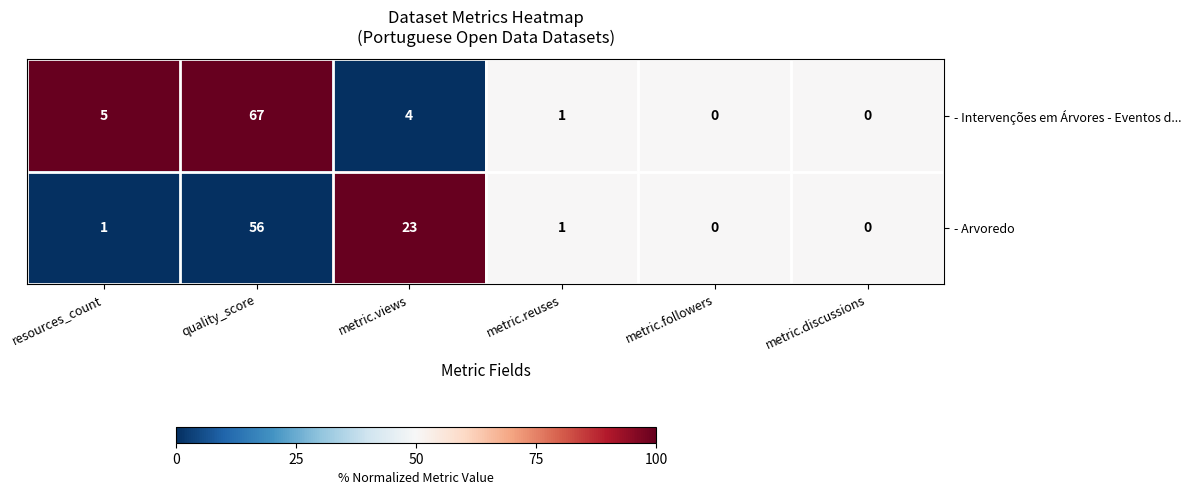

What is the average value of the - Intervenções em Árvores - Eventos d... series?

13